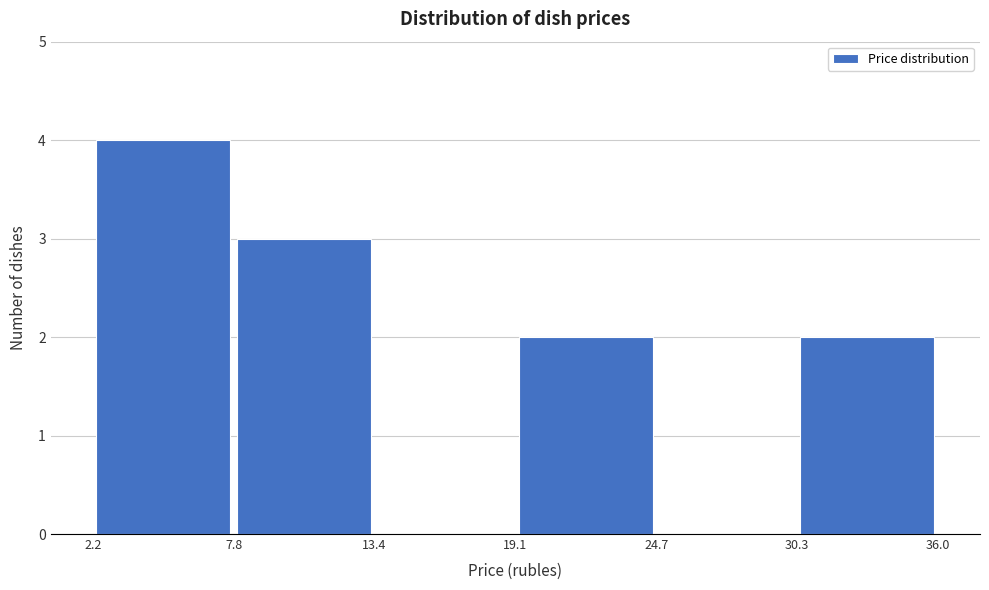

Reading left to right, transcribe this chart: for each bar, give the range it covers on the x-axis and its height. The values are not printed on the chart, so give them approximately, as read against the axis.

2.2 to 7.8: 4
7.8 to 13.4: 3
13.4 to 19.1: 0
19.1 to 24.7: 2
24.7 to 30.3: 0
30.3 to 36.0: 2